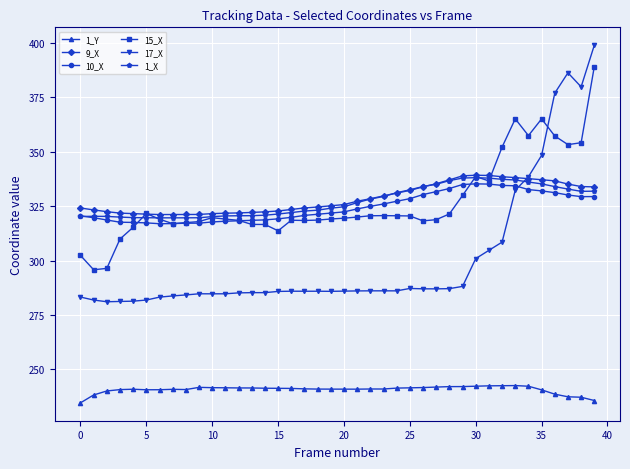

True or false: 15_X and 1_Y cross at least once.

False